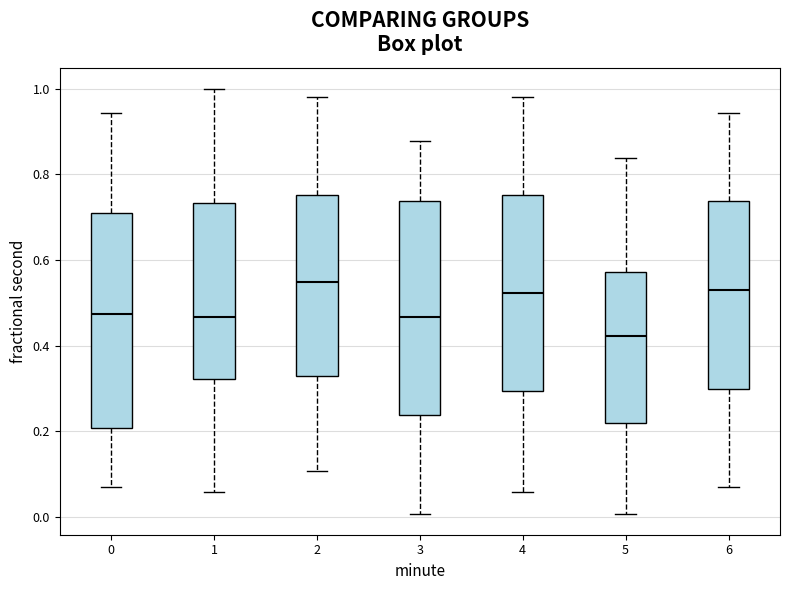

Where does the upper whisker of the box at x = 4 end on the y-axis? The values are not printed on the chart, so give them approximately, as read against the axis.

0.98